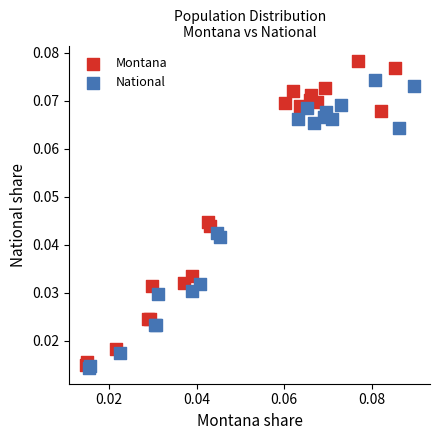

Which series has the widest spread of Y values?

Montana